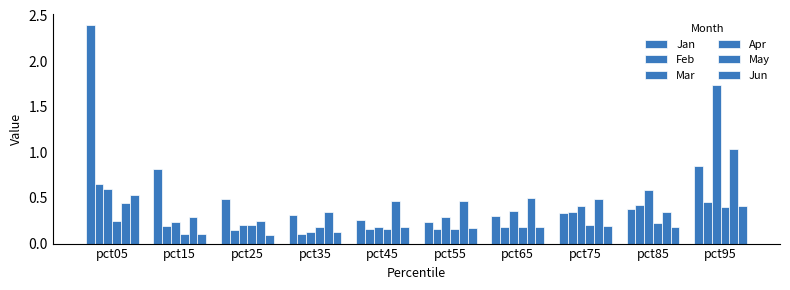

Is the value of Feb at pct85 greater than the value of May at pct85?

Yes